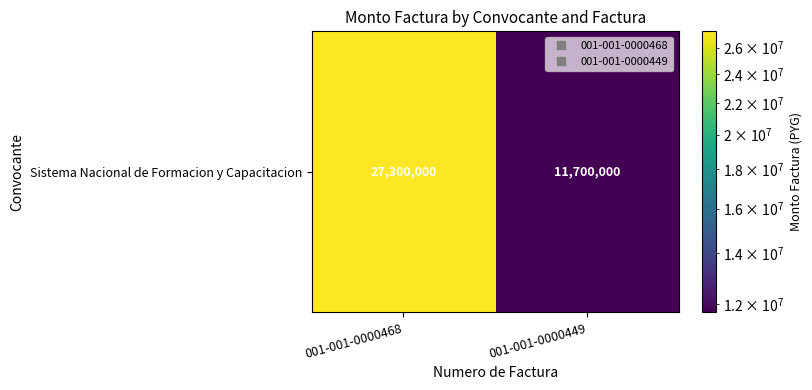

The chart shows a value of 11700000 at 001-001-0000449. True or false?

True